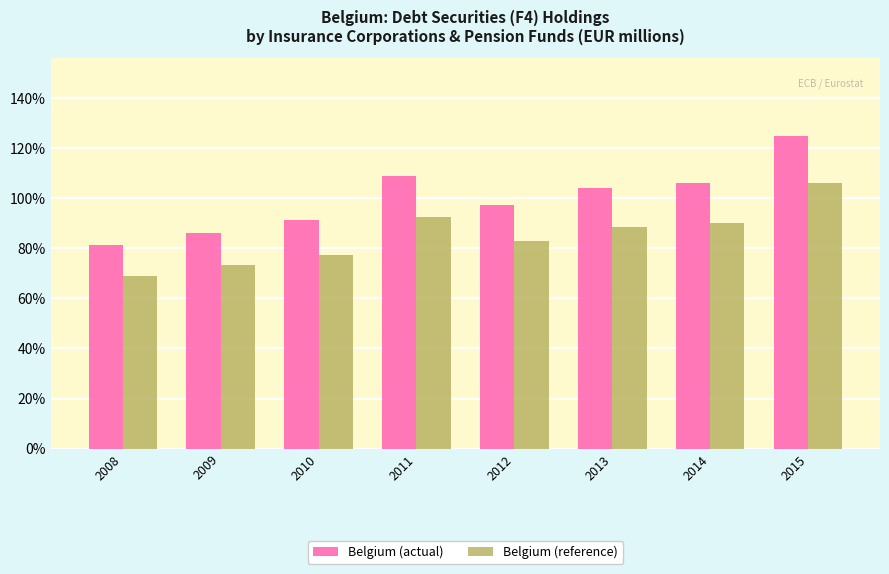

Reading left to right, extract all data points from this chart.

Belgium (actual): 2008=81.3	2009=86.2	2010=91.2	2011=109.0	2012=97.4	2013=104.0	2014=106.1	2015=124.7
Belgium (reference): 2008=69.1	2009=73.3	2010=77.5	2011=92.7	2012=82.8	2013=88.4	2014=90.2	2015=106.0